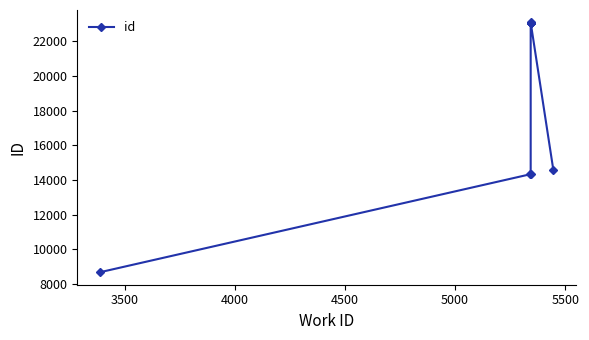

Does the chart have visible grid lines?

No